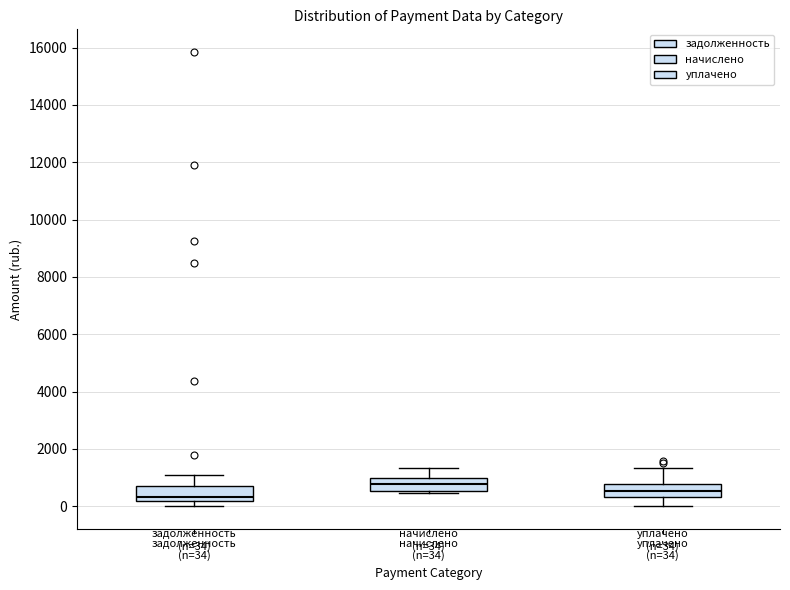

Which box has the lowest median line?

задолженность (n=34)